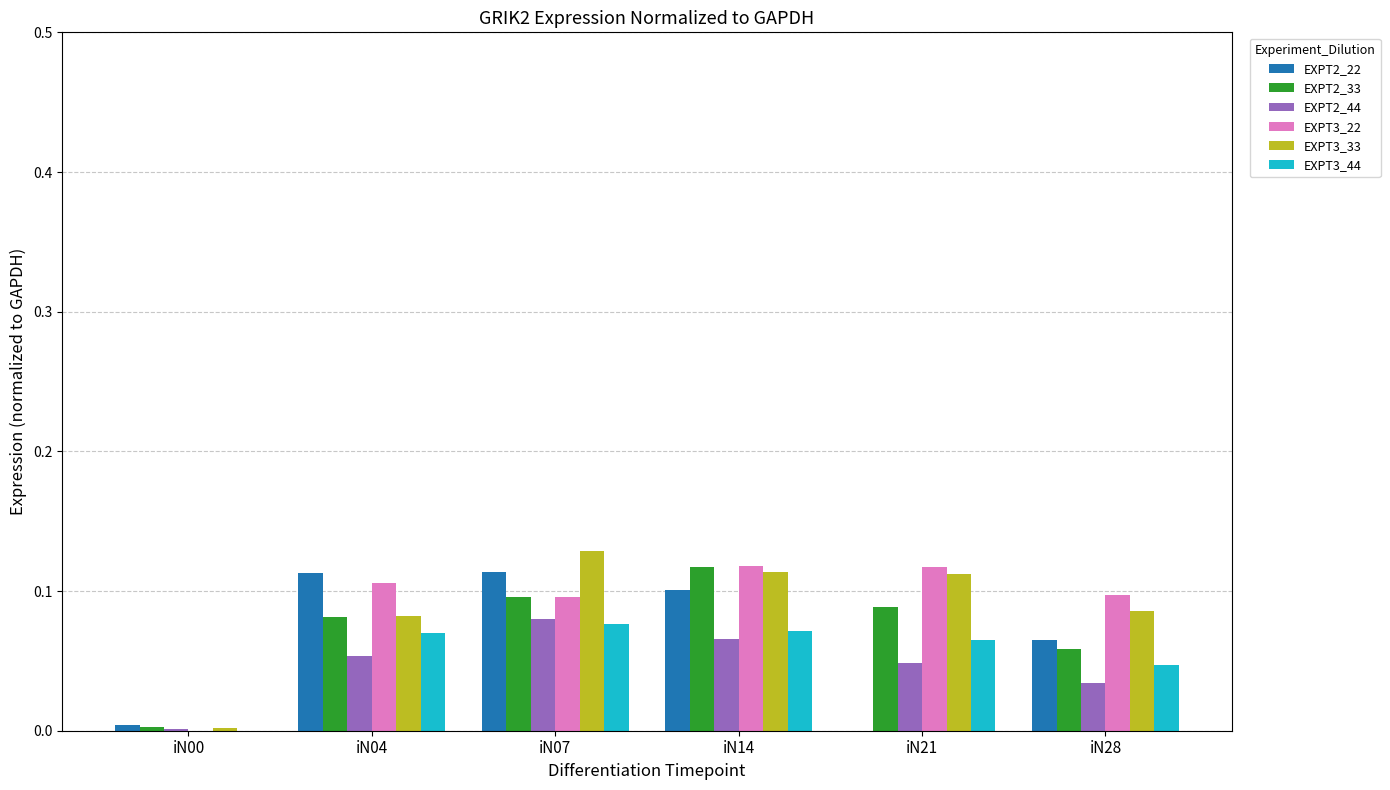

What is the sum of all EXPT2_33 values?

0.4